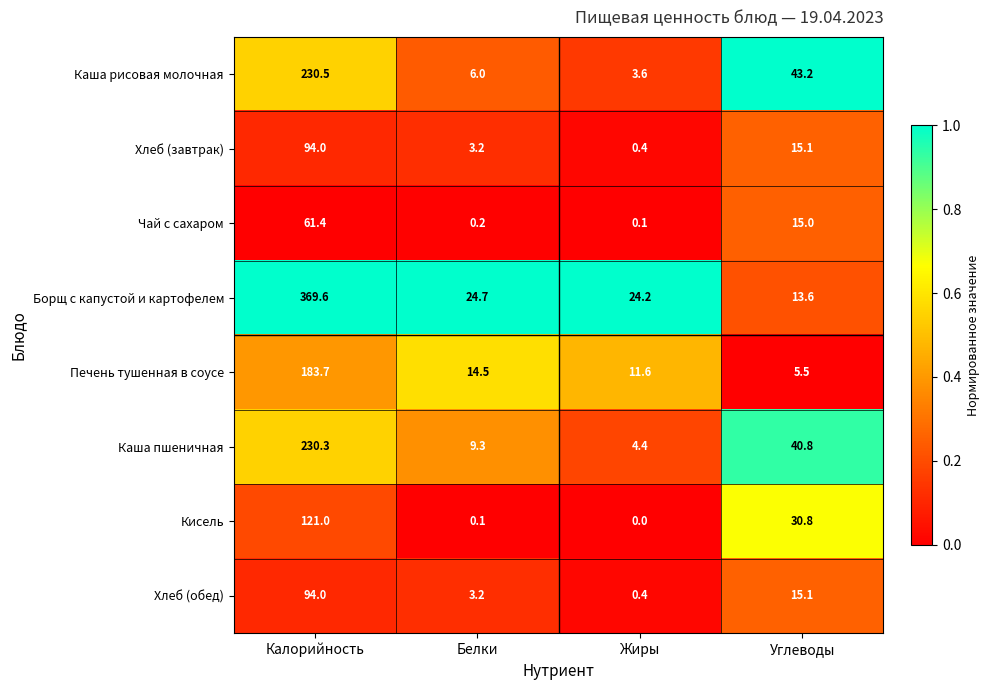

What is the sum of the Каша рисовая молочная values at Белки and Углеводы?

49.2